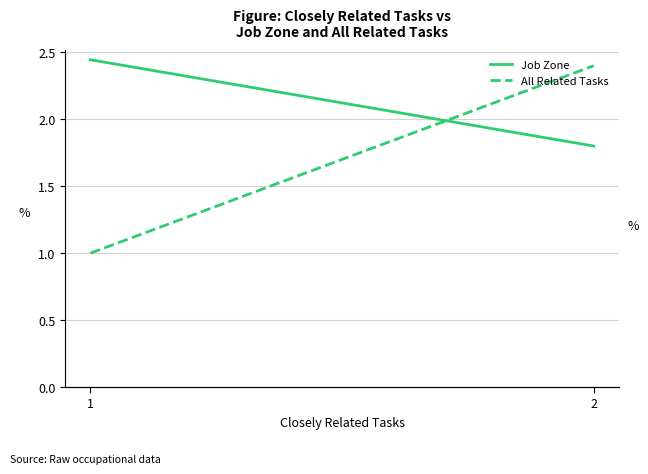

Which has a higher value, 1 or 2?

1